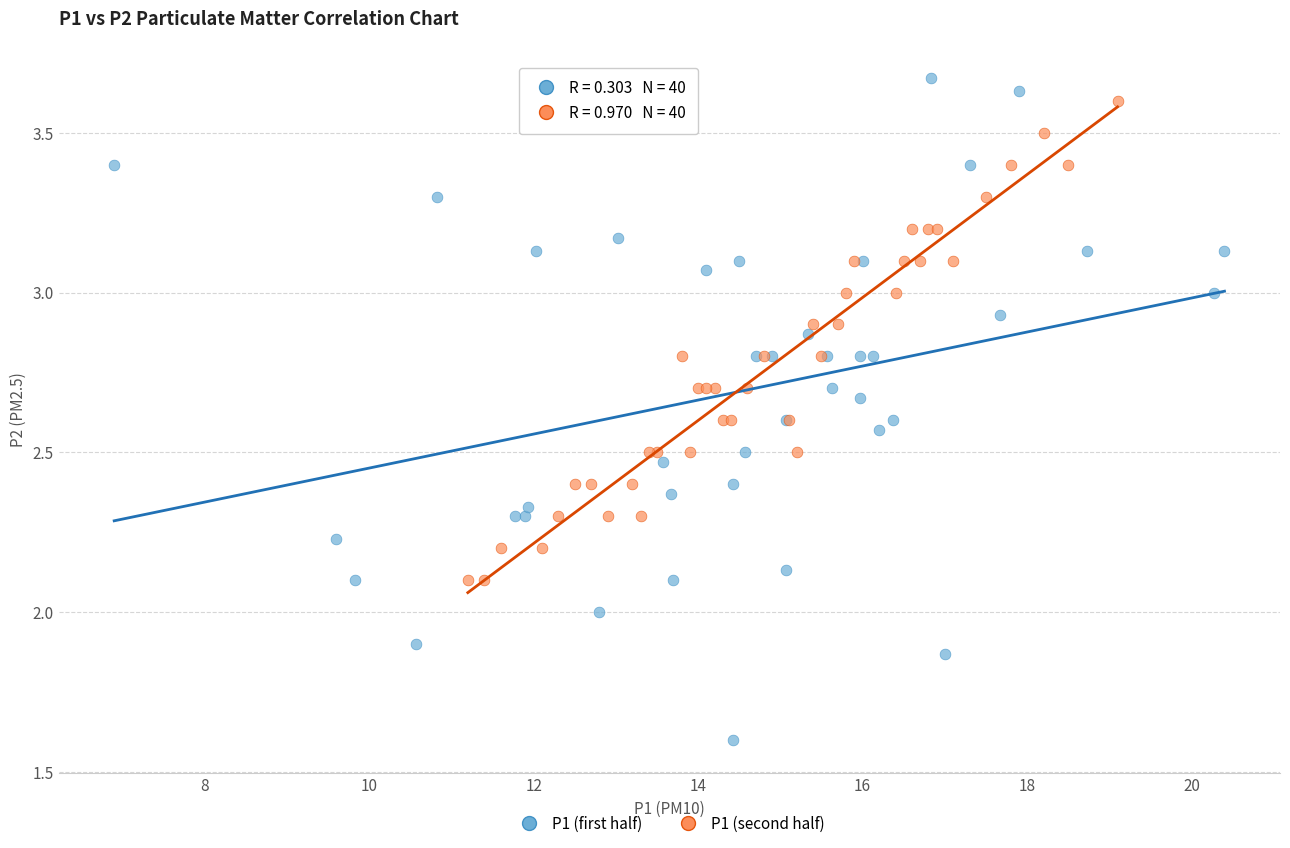

Which series contains the lowest Y value?

P1 (first half)